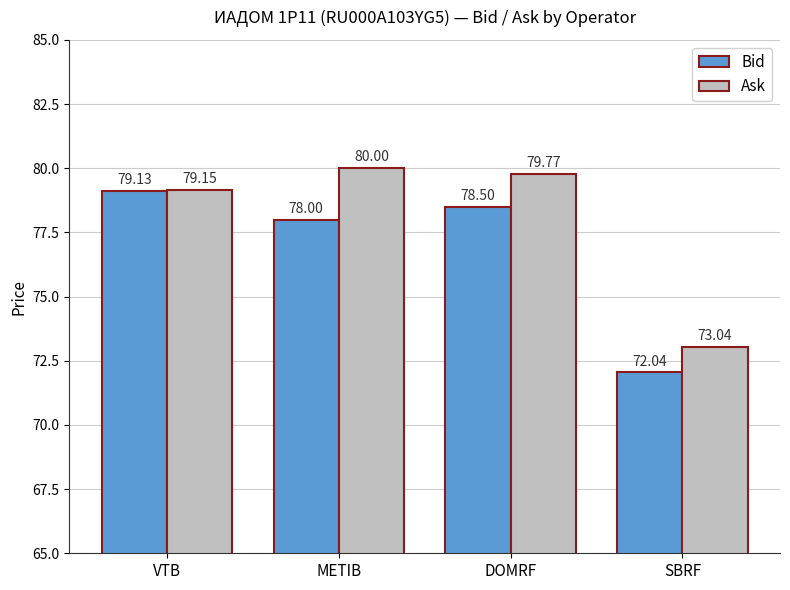

How many data points in Ask are above 79?

3